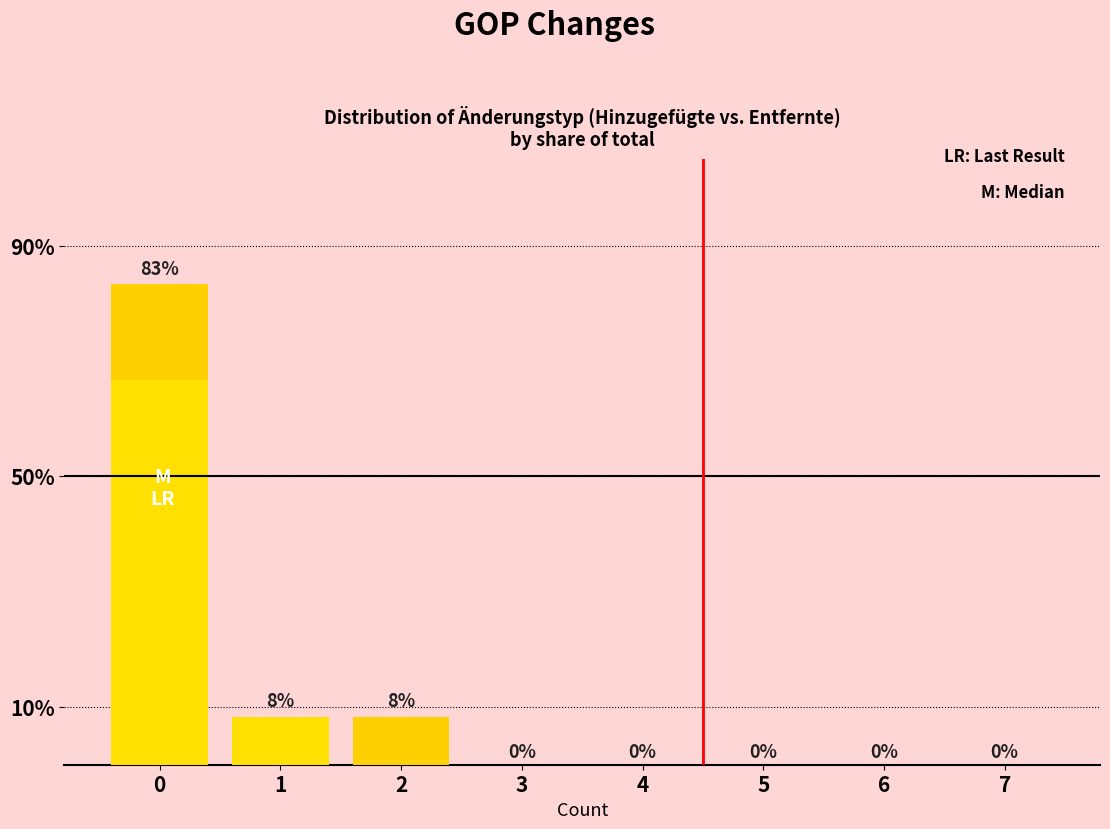

The Entfernte GOP series shows 0.1 at 4. True or false?

False